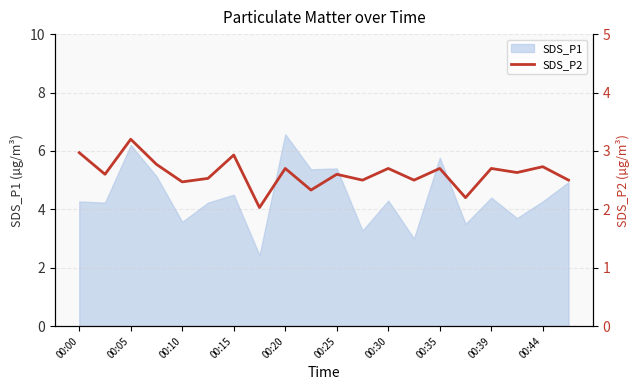

True or false: SDS_P1 has a value of 4.3 at 00:30.

True